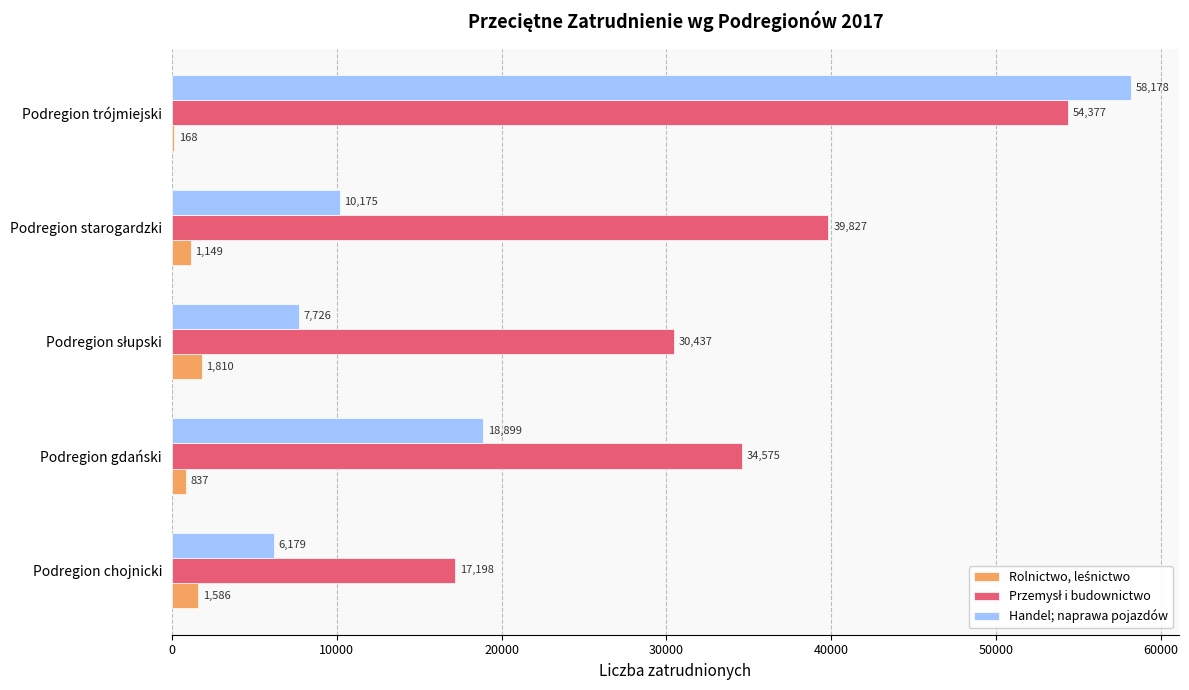

Which series changed the most between Podregion starogardzki and Podregion trójmiejski?

Handel; naprawa pojazdów